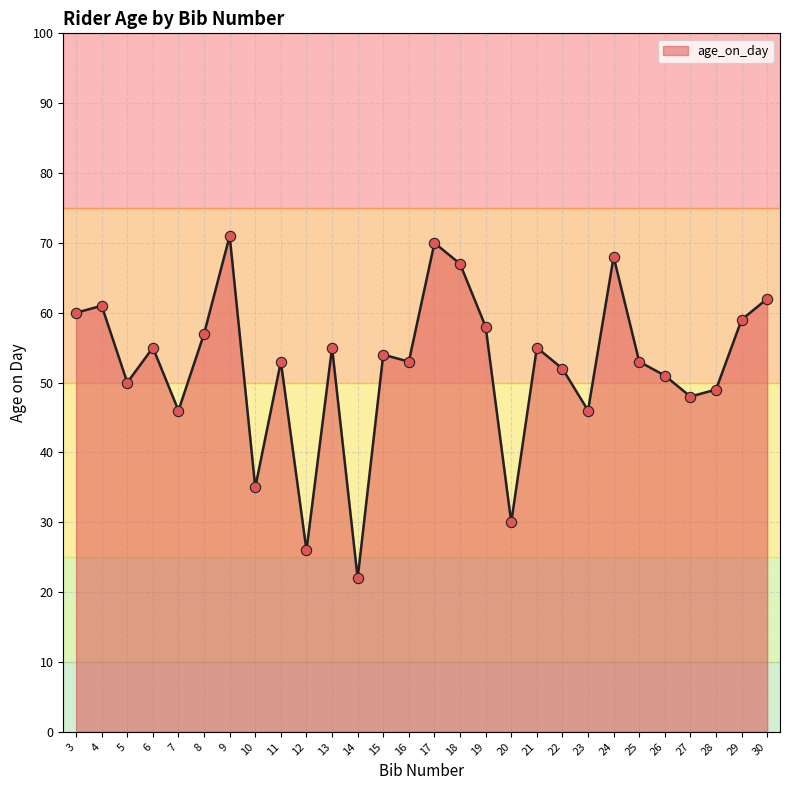

What is the ratio of the value at 5 to the value at 9?

0.7